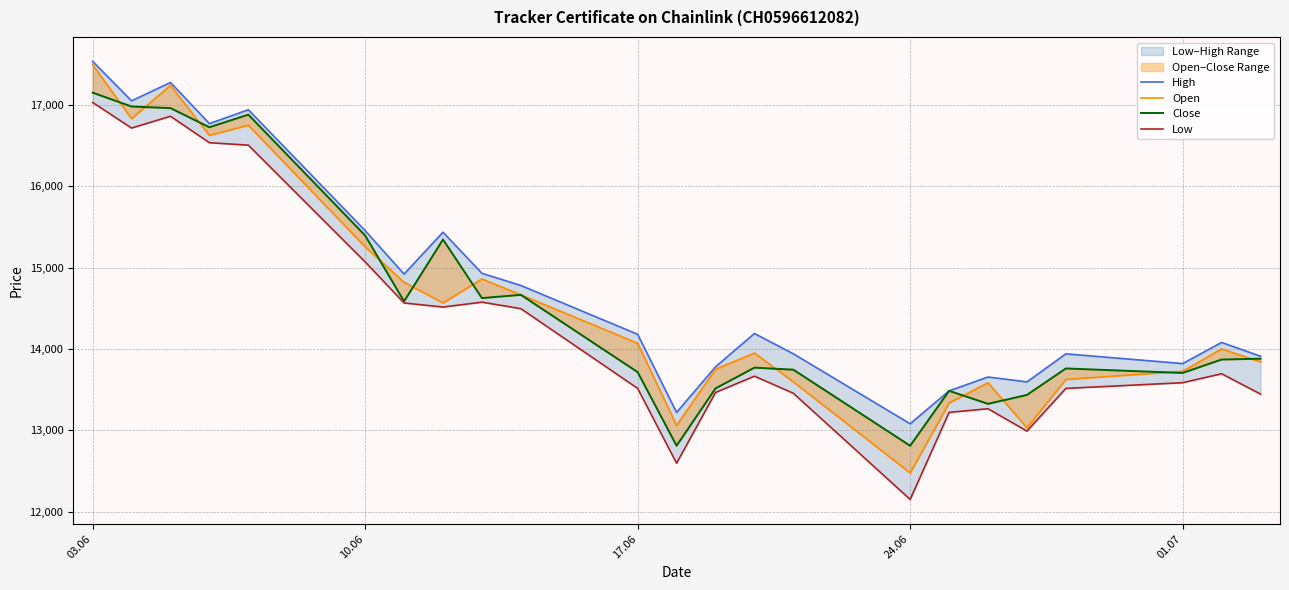

What position from the right is 24.06?

8